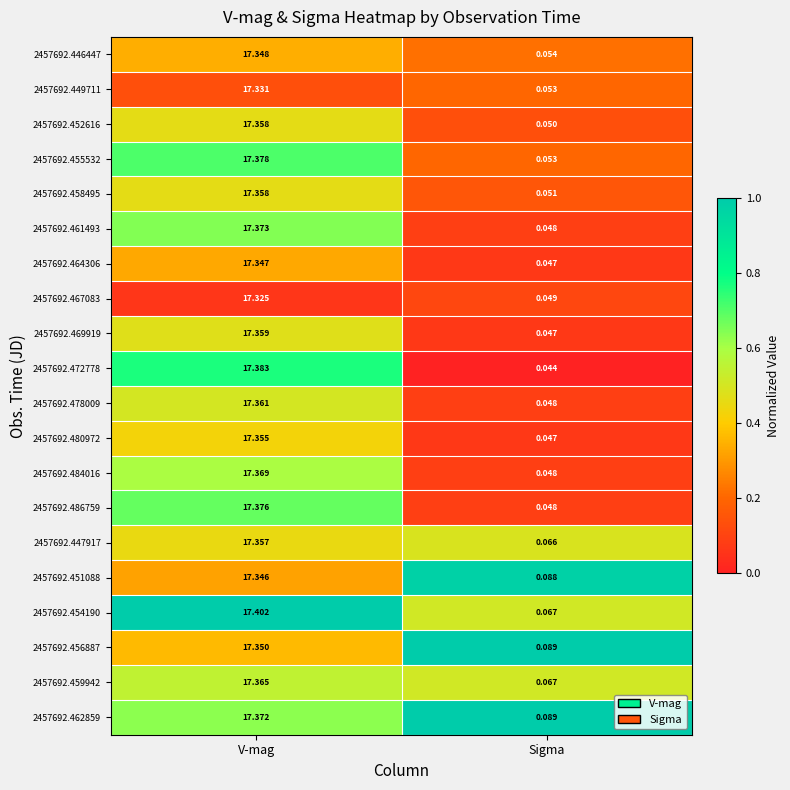

Between V-mag and Sigma, which series saw the biggest shift?

2457692.472778